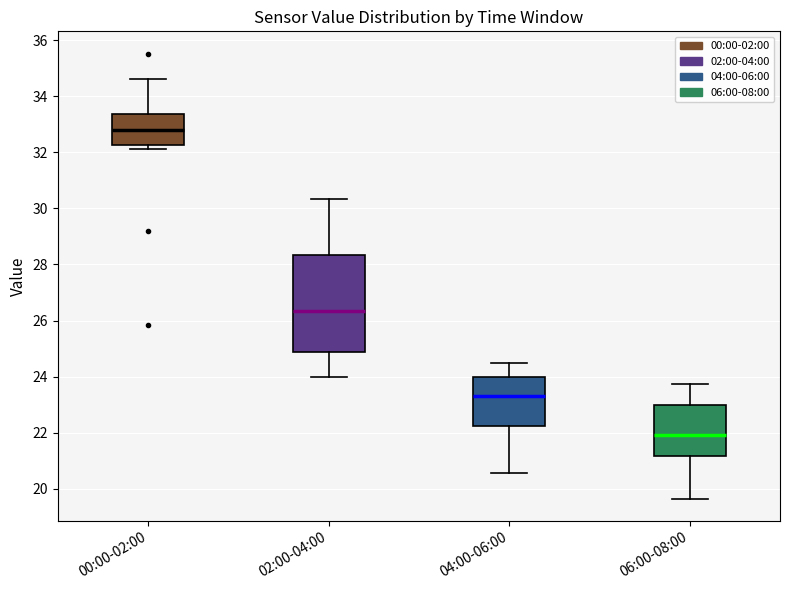

Reading left to right, transcribe this box plot: for each box, give where its median line is, the range the box spans, and where its two whiskers end, as read against the y-axis. The values are not printed on the chart, so give them approximately, as read against the axis.

00:00-02:00: median 32.8, box 32.2 to 33.4, whiskers 32.2 (just below the box's lower edge) to 34.6
02:00-04:00: median 26.4, box 24.8 to 28.4, whiskers 24.0 to 30.4
04:00-06:00: median 23.4, box 22.2 to 24.0, whiskers 20.6 to 24.4
06:00-08:00: median 22.0, box 21.2 to 23.0, whiskers 19.6 to 23.8